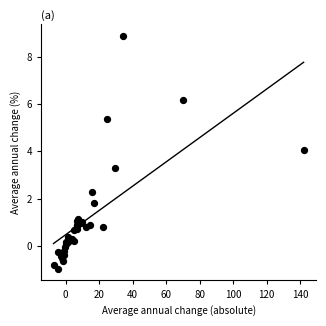

What Y value in the scatter plot is closest to 3?

3.3